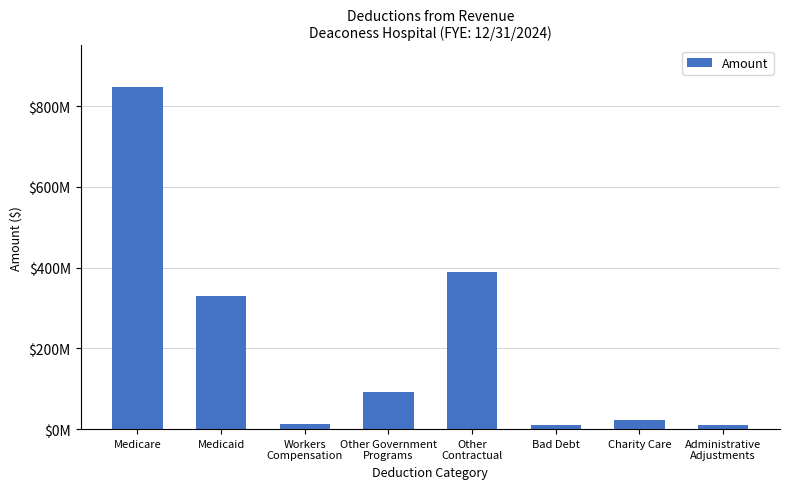

Does the chart contain any negative values?

No